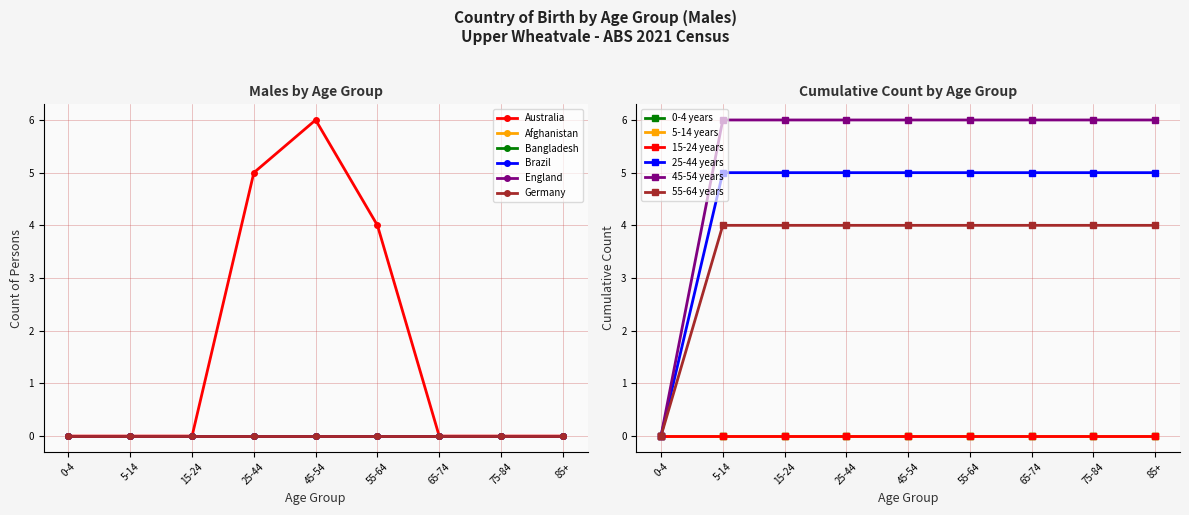

What is the difference between the maximum and minimum values in the 45-54 years series?

6